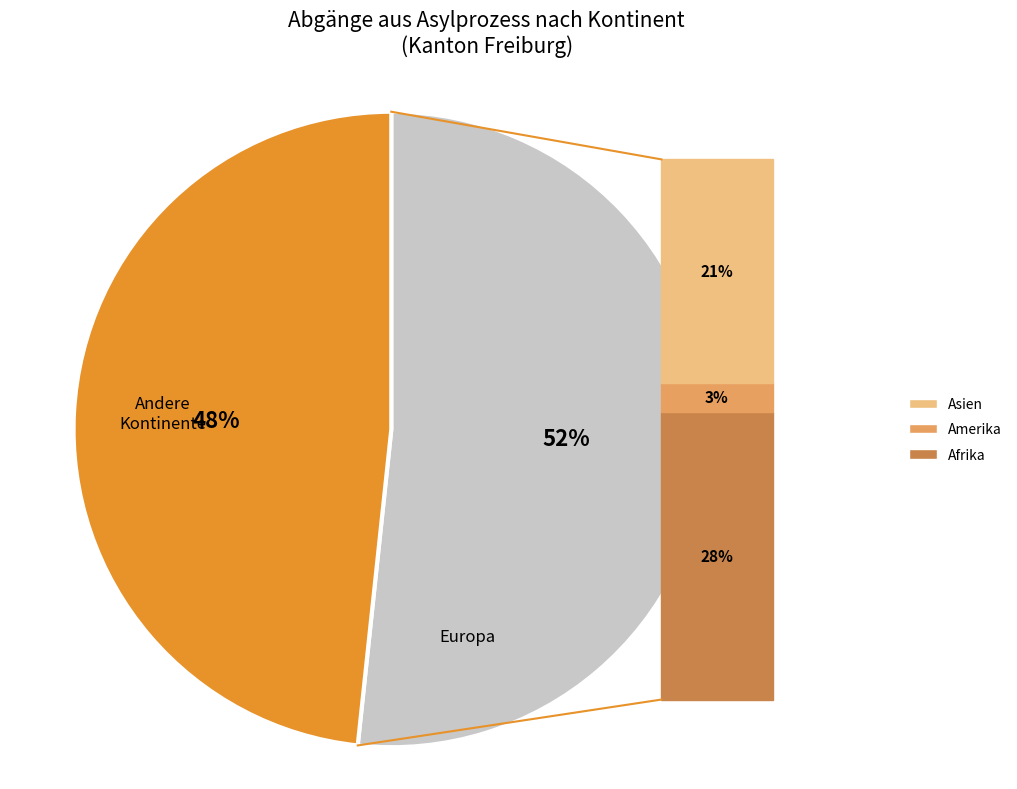

To the nearest percent, what portion does Afrika represent?

28%